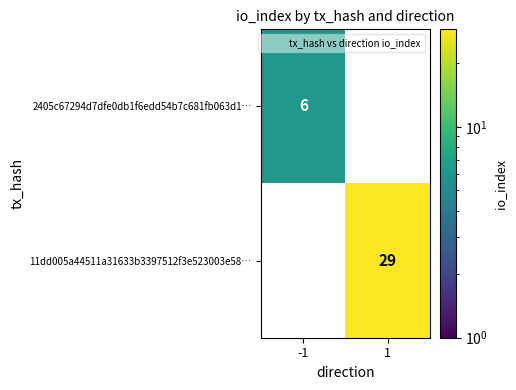

The value of 2405c67294d7dfe0db1f6edd54b7c681fb063d1… at -1 is 1.4. True or false?

False